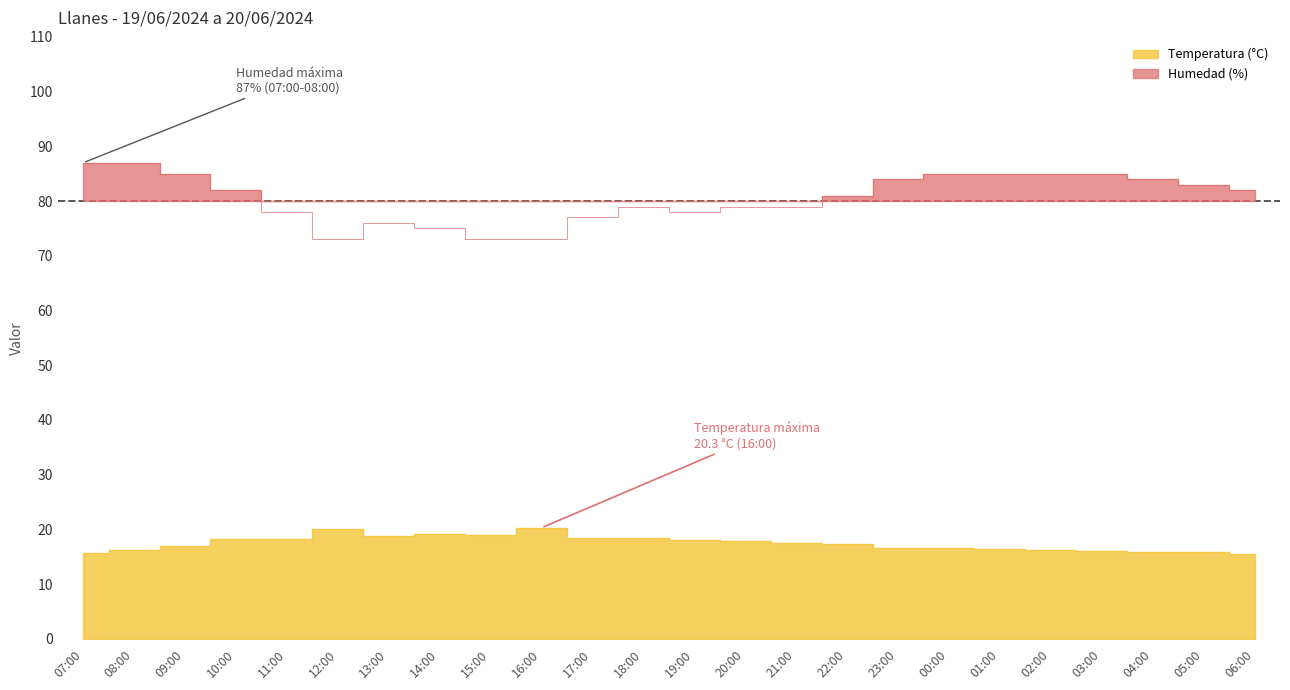

Reading left to right, transcribe all the data shown in this chart.

Temperatura (°C): 07:00=15.7	08:00=16.2	09:00=17.0	10:00=18.2	11:00=18.2	12:00=20.1	13:00=18.8	14:00=19.2	15:00=19.0	16:00=20.3	17:00=18.5	18:00=18.4	19:00=18.0	20:00=17.8	21:00=17.6	22:00=17.3	23:00=16.7	00:00=16.6	01:00=16.5	02:00=16.2	03:00=16.0	04:00=15.8	05:00=15.8	06:00=15.6
Humedad (%): 07:00=87.0	08:00=87.0	09:00=85.0	10:00=82.0	11:00=78.0	12:00=73.0	13:00=76.0	14:00=75.0	15:00=73.0	16:00=73.0	17:00=77.0	18:00=79.0	19:00=78.0	20:00=79.0	21:00=79.0	22:00=81.0	23:00=84.0	00:00=85.0	01:00=85.0	02:00=85.0	03:00=85.0	04:00=84.0	05:00=83.0	06:00=82.0